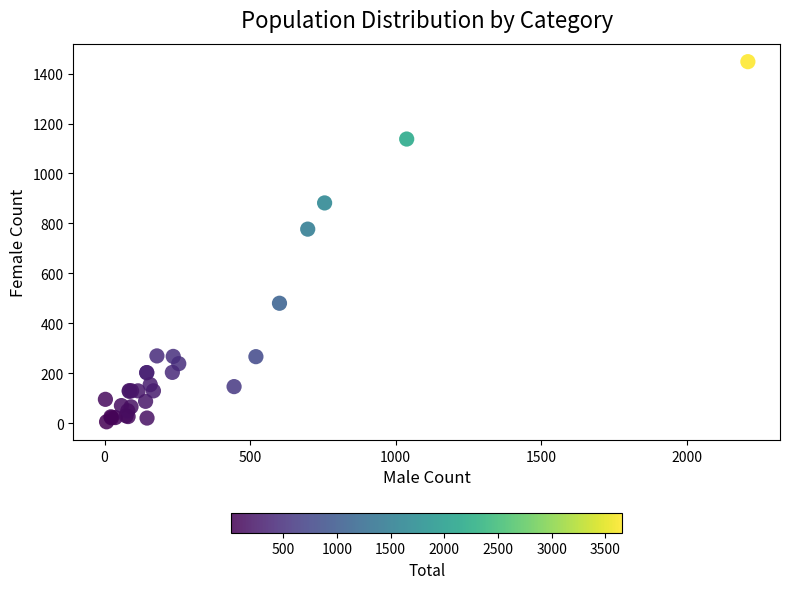

What Y value in the scatter plot is closest to 726?

777